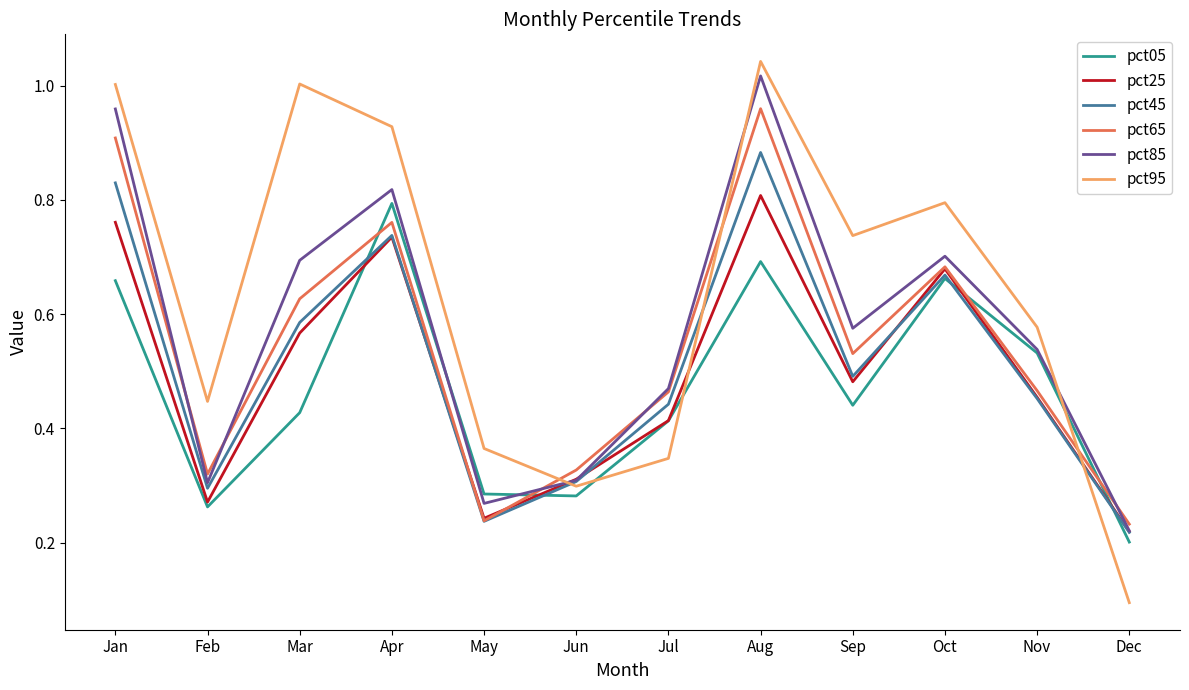

Which series has the widest spread of values?

pct95